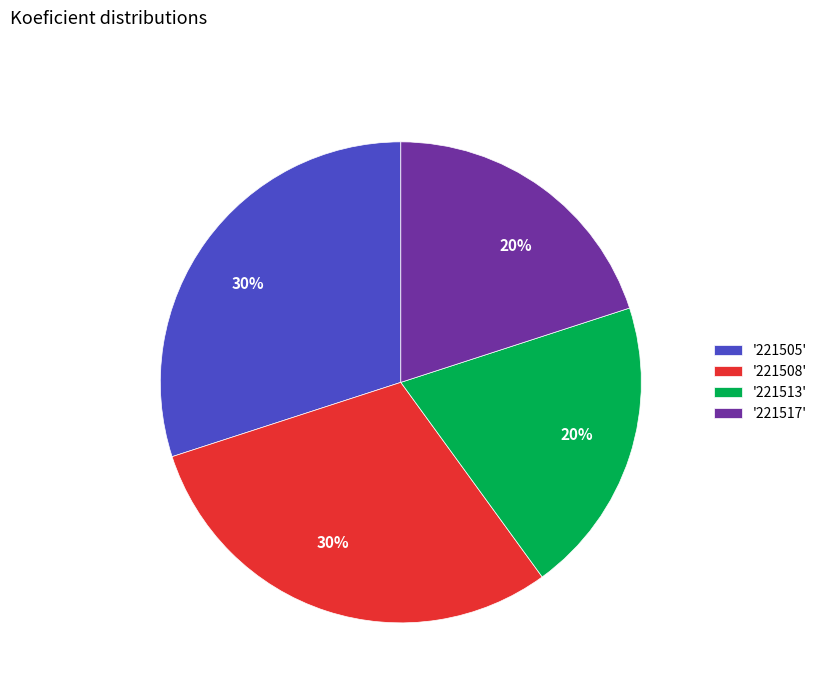

To the nearest percent, what is the difference between the largest and smallest slice percentages?

10%